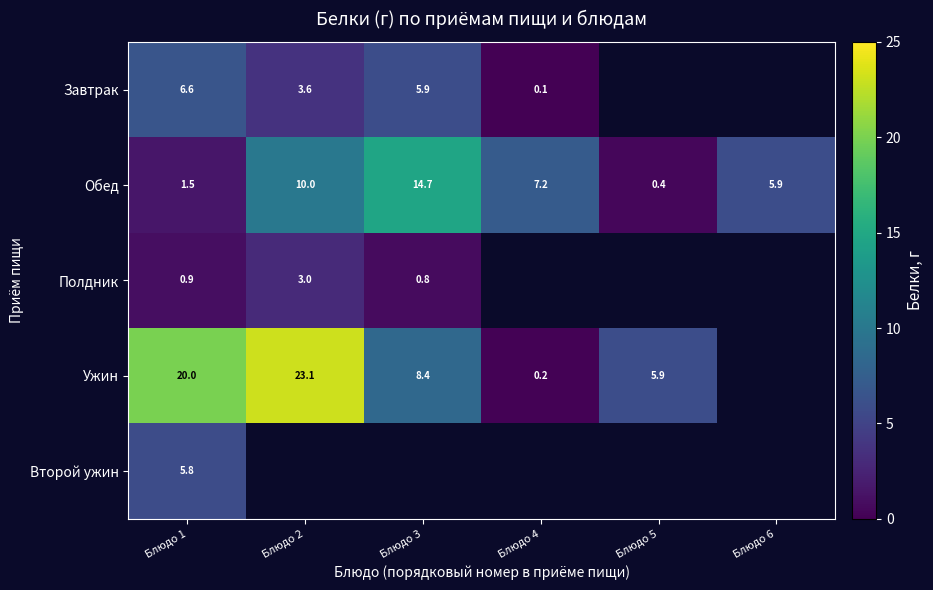

Between Блюдо 2 and Блюдо 3, which is larger?

Блюдо 3